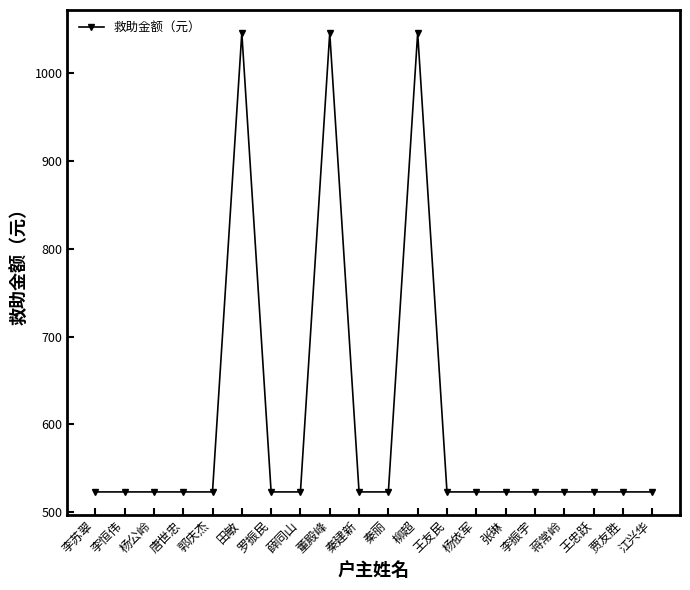

The chart shows a value of 523 at 李苏翠. True or false?

True